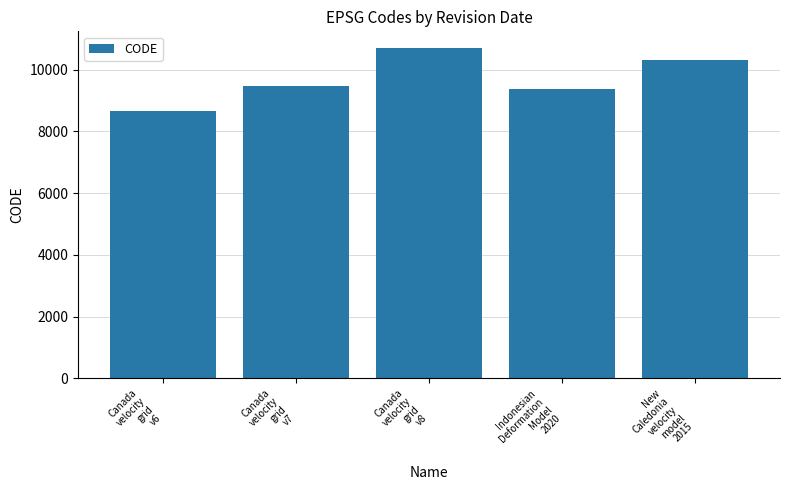

What is the difference between the maximum and minimum values?

2031